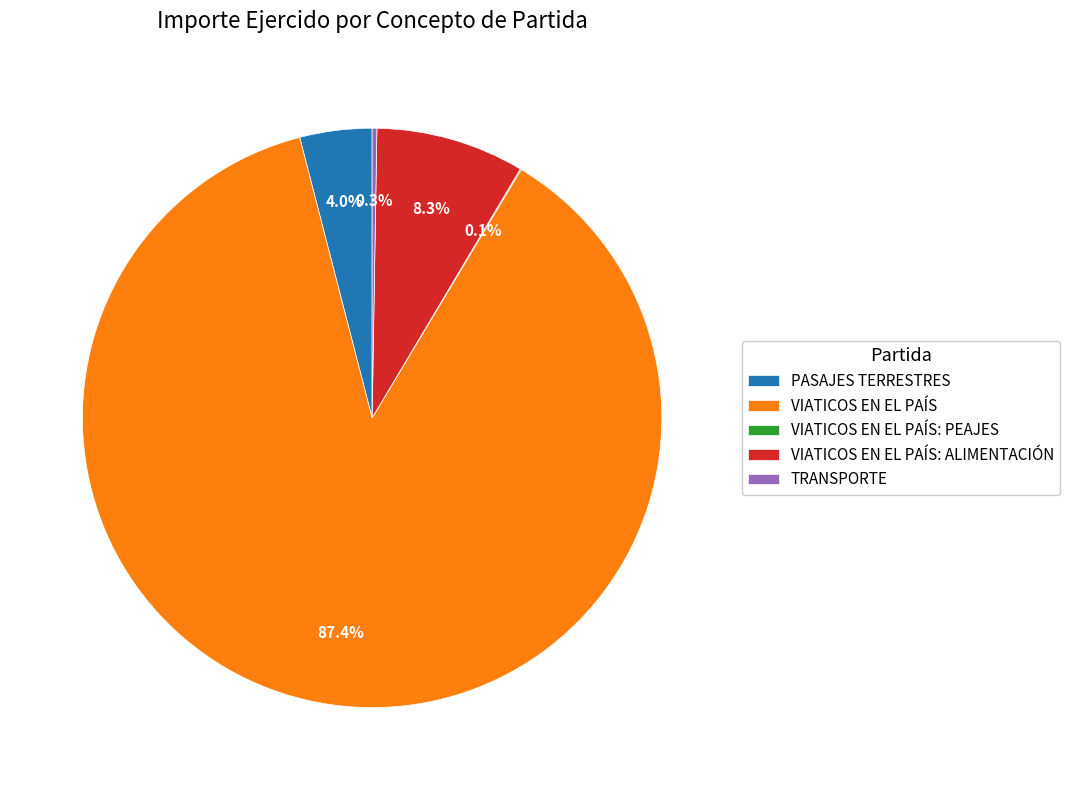

Do VIATICOS EN EL PAÍS: ALIMENTACIÓN and PASAJES TERRESTRES together represent more than half of the pie?

No